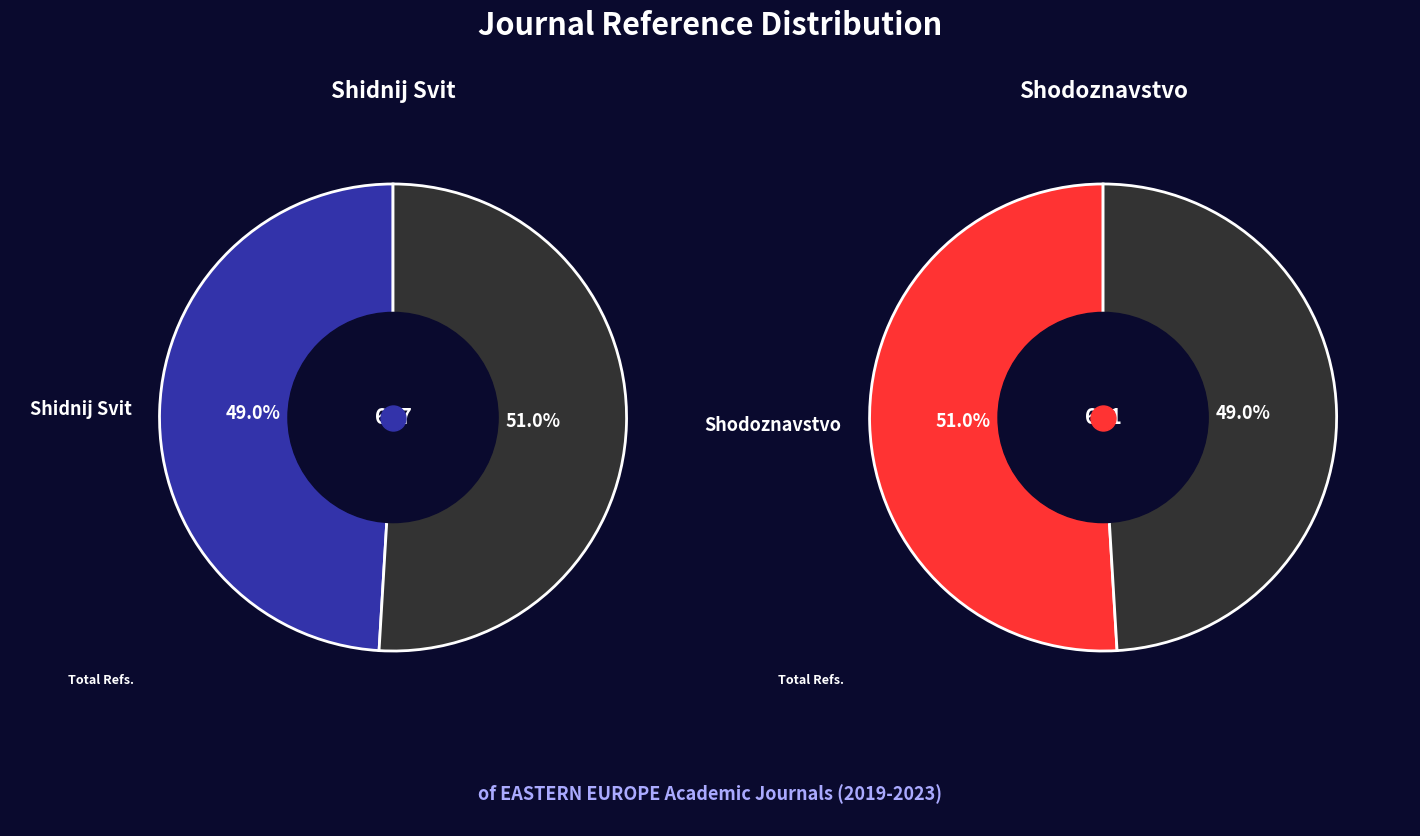

Is Shodoznavstvo (Total Refs.) the majority of the pie?

Yes